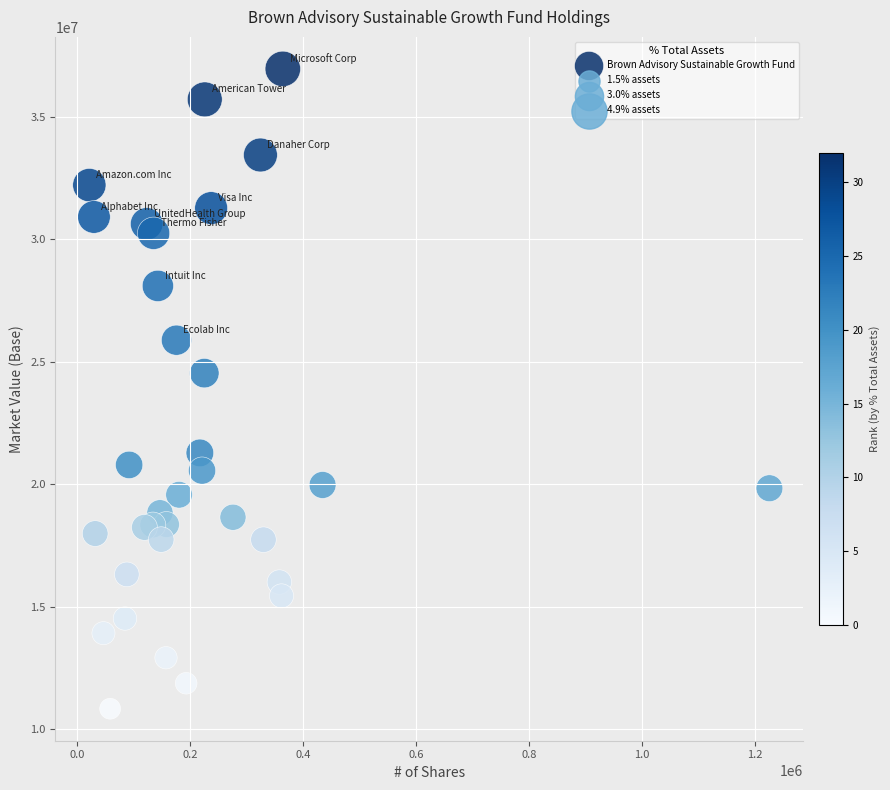

What Y value in the scatter plot is closest to 23894043?

24533563.8